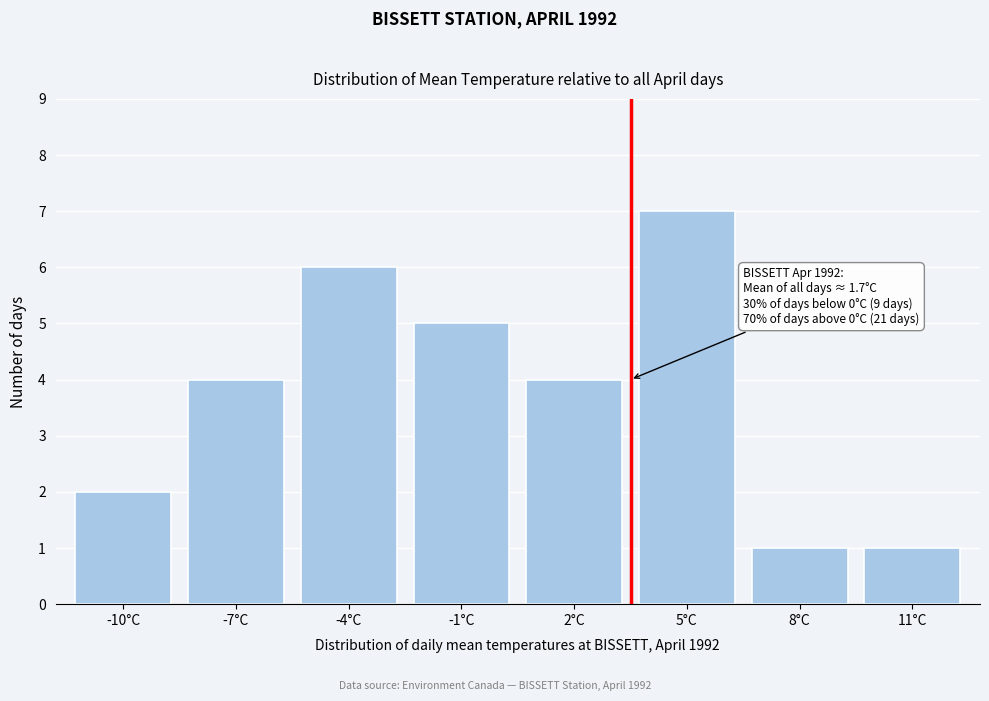

Reading left to right, transcribe all the data shown in this chart.

-10°C=2	-7°C=4	-4°C=6	-1°C=5	2°C=4	5°C=7	8°C=1	11°C=1